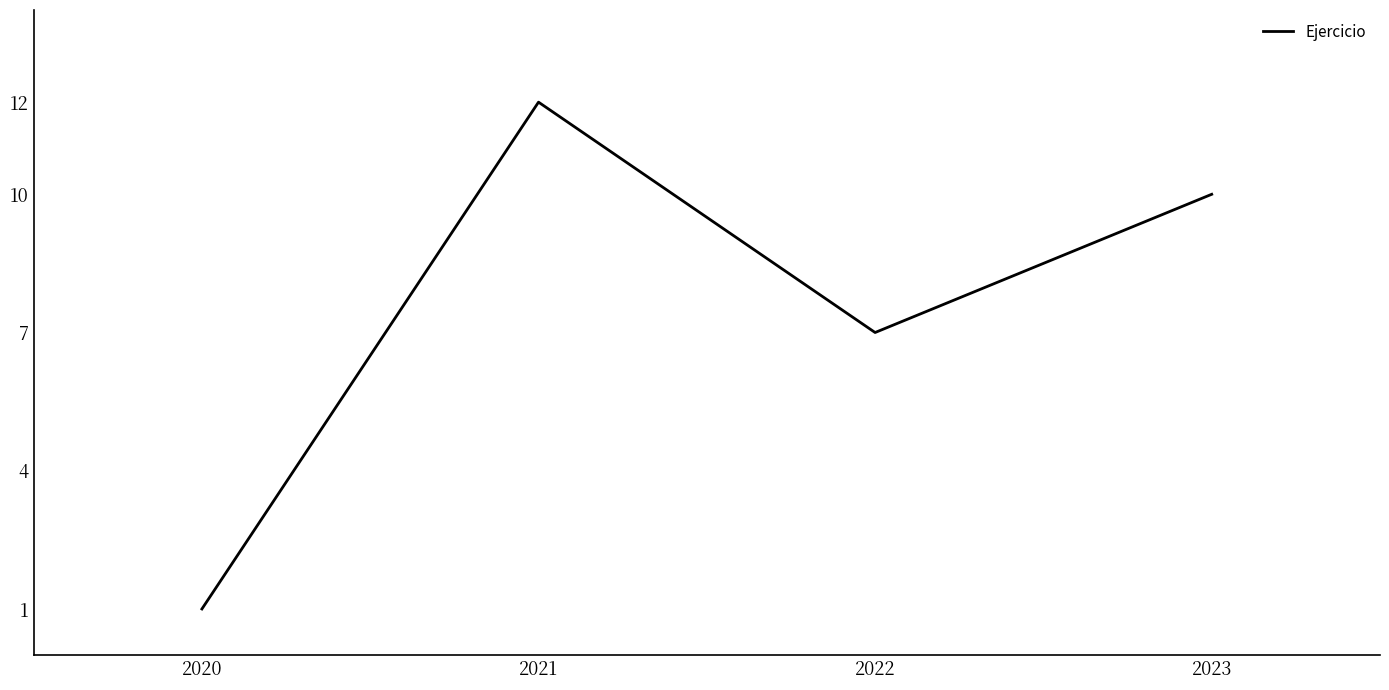

What is the change in value from 2020 to 2021?

+11